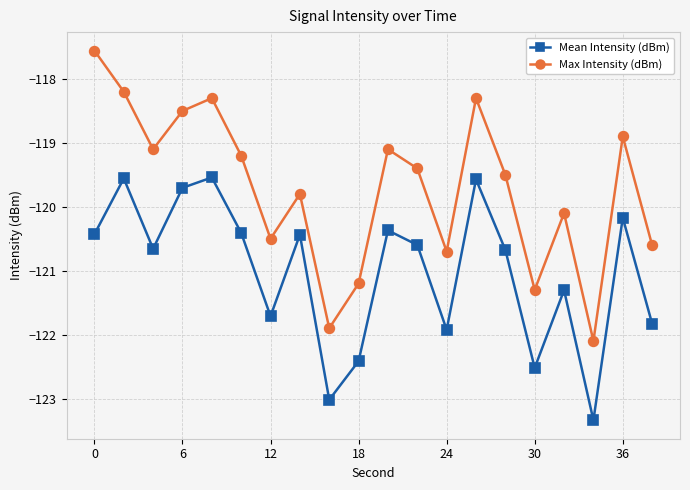

What is the value of the Mean Intensity (dBm) point at the 3rd from the left?

-120.7